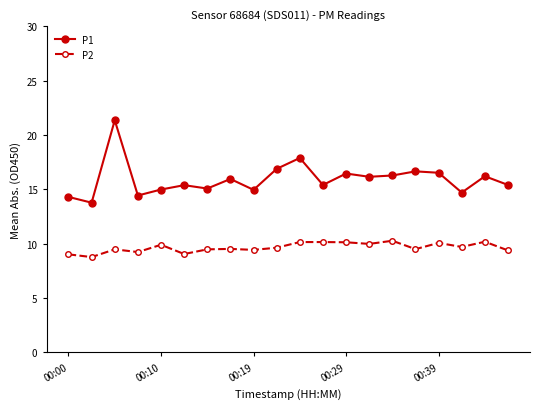

True or false: P1 has more than 1 interior local peaks.

True